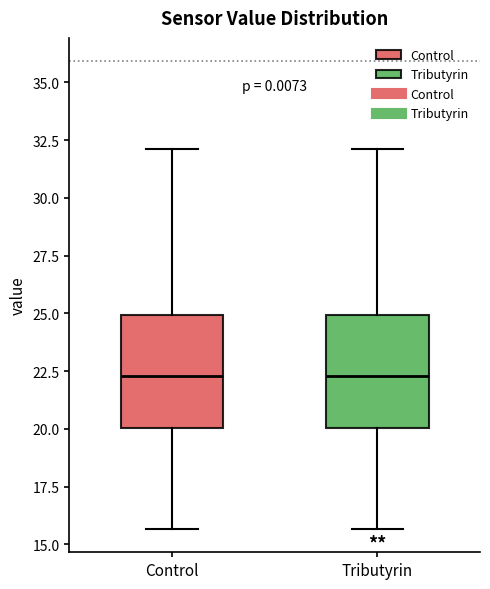

Reading left to right, read every box against the y-axis: the position of its median line, the range the box covers, and the ends of its whiskers. The values are not printed on the chart, so give them approximately, as read against the axis.

Control: median 22.5, box 20.0 to 25.0, whiskers 15.5 to 32.0
Tributyrin: median 22.5, box 20.0 to 25.0, whiskers 15.5 to 32.0